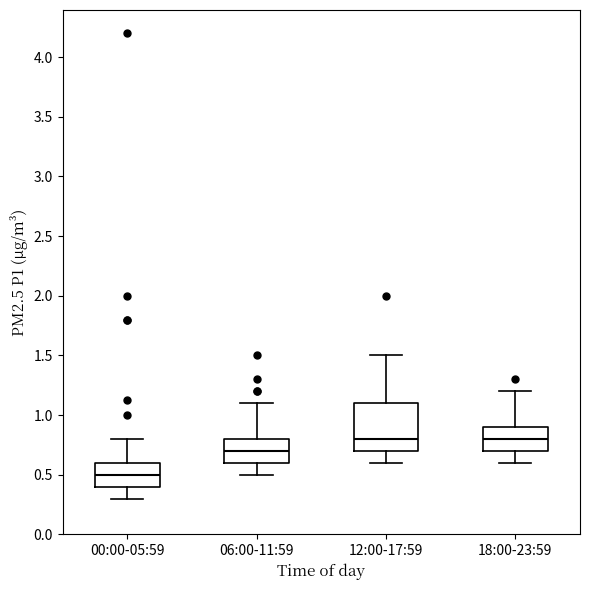

Which box is the tallest, from its lower edge to its upper edge?

12:00-17:59